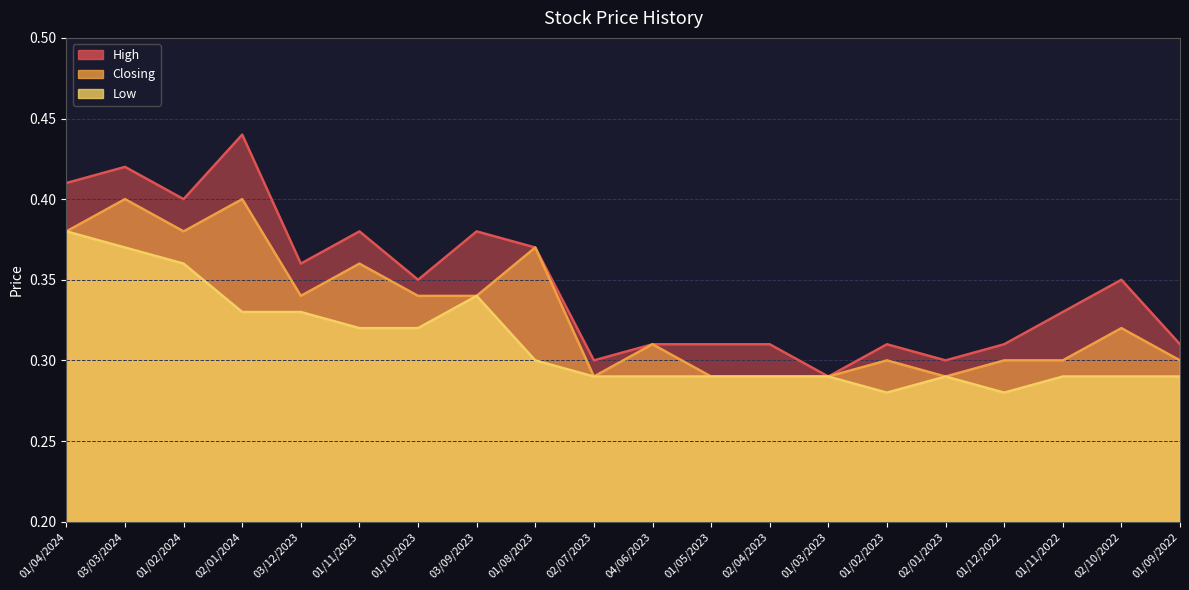

Which series has the largest total across all categories?

High